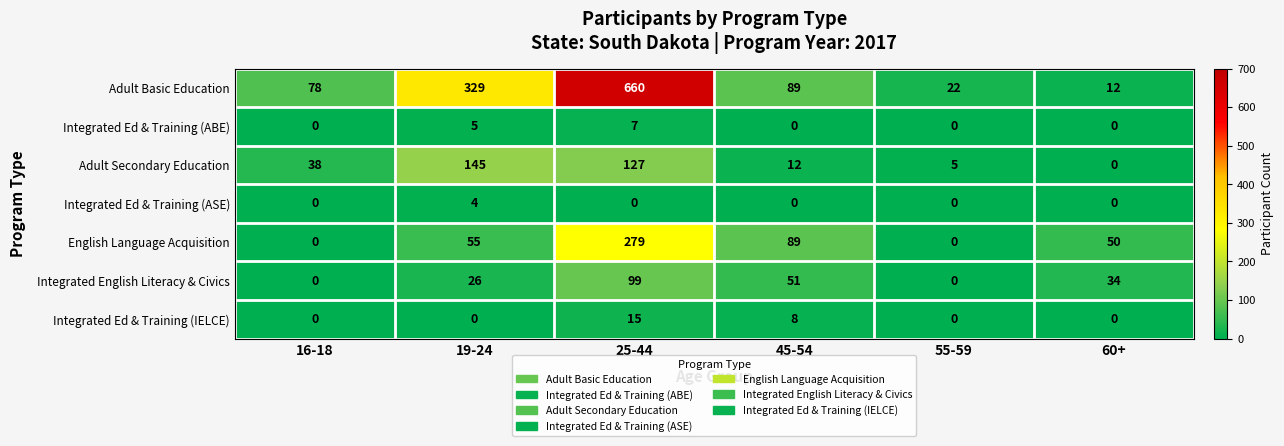

How many data points does each series have?

6